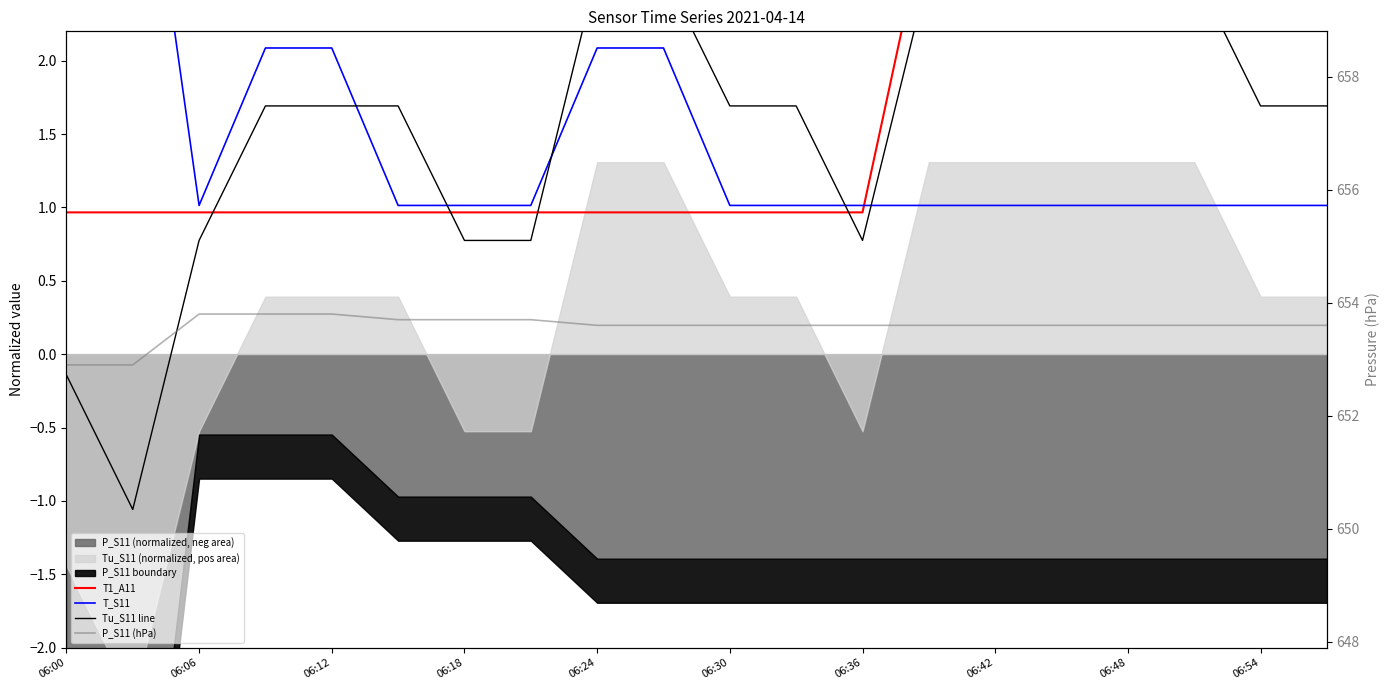

Which series has the largest total across all categories?

P_S11 (hPa)